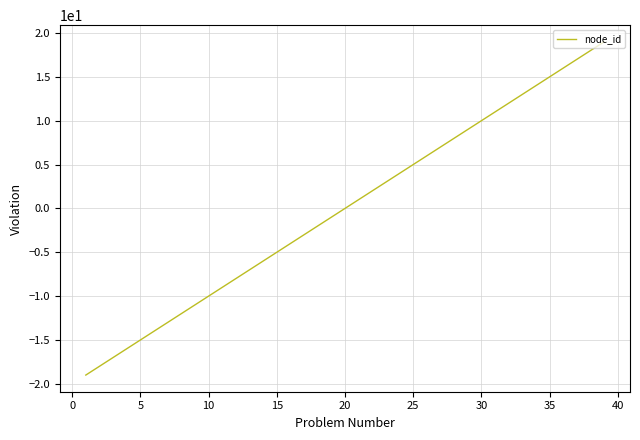

What is the difference between the maximum and minimum values?

38